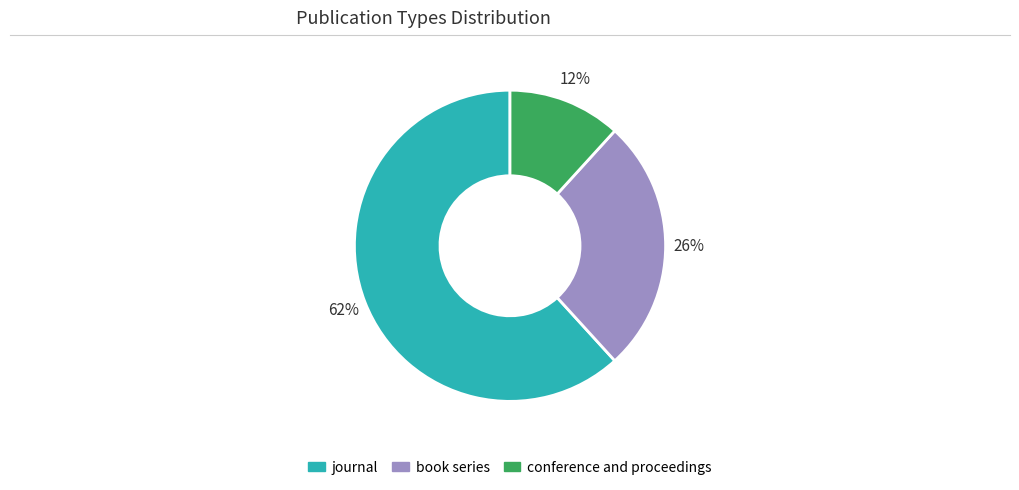

Is there a majority slice in this chart?

Yes